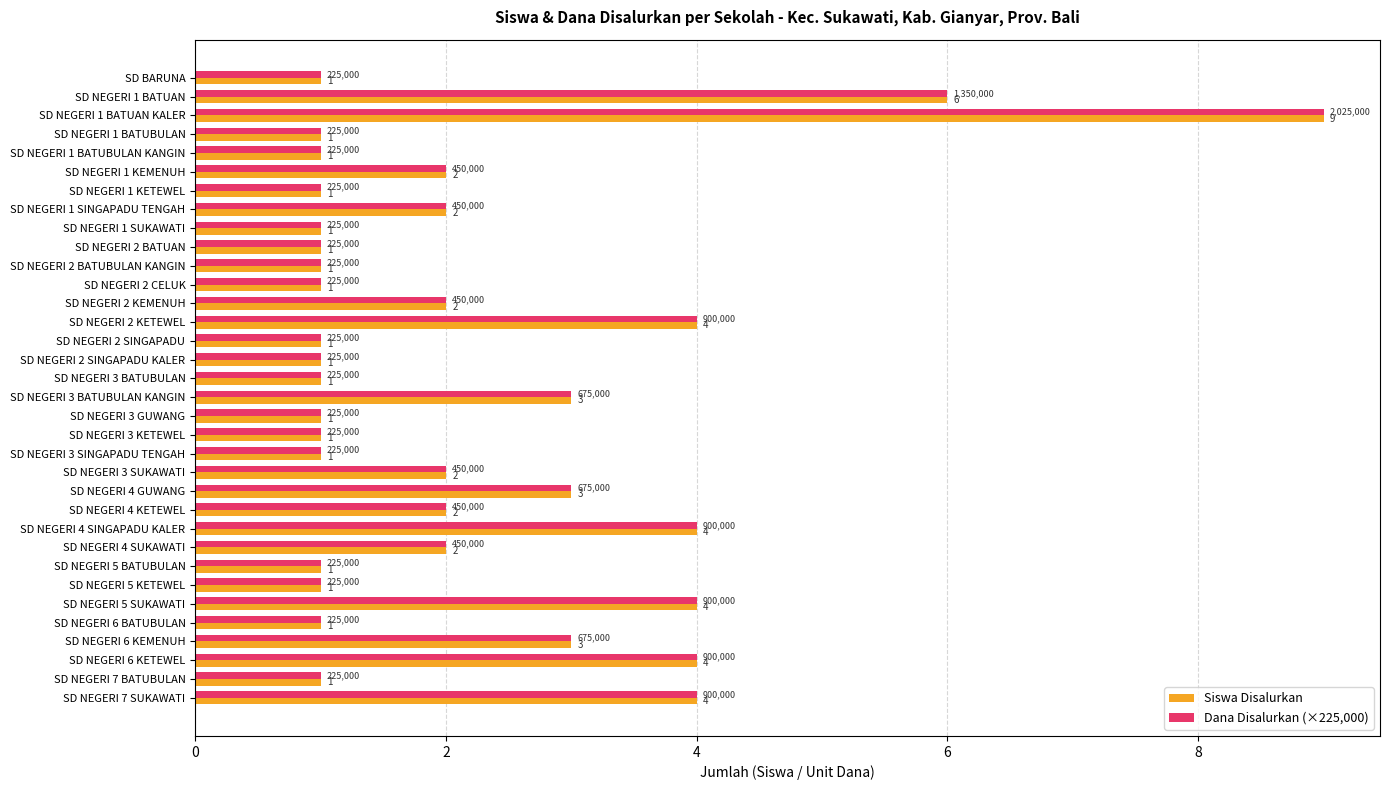

What is the sum of all Siswa Disalurkan values?

74